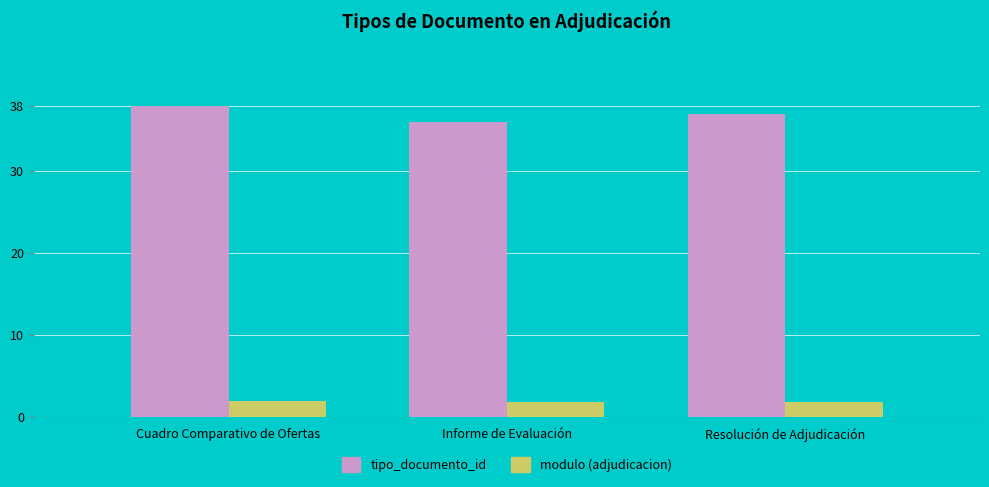

What is the spread (max minus min) of values at Informe de Evaluación?

34.2